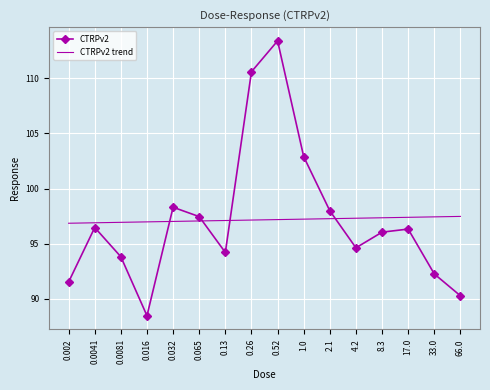

List the series in order of their peak value, highest first.

CTRPv2, CTRPv2 trend